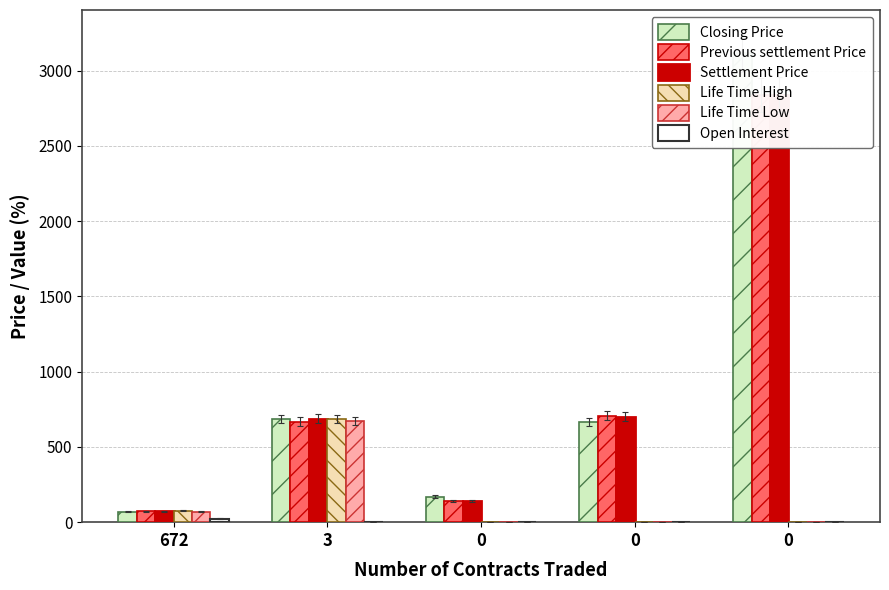

How many bars are there in each group?

6